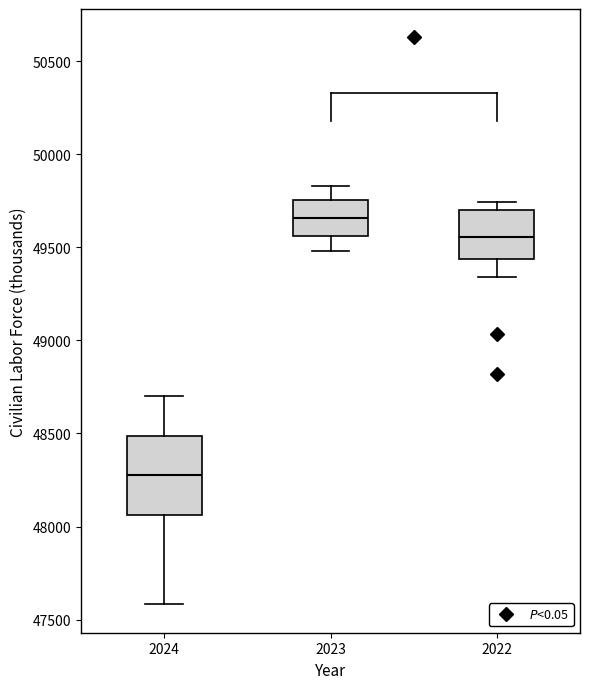

Reading left to right, read every box against the y-axis: the position of its median line, the range the box covers, and the ends of its whiskers. The values are not printed on the chart, so give them approximately, as read against the axis.

2024: median 48250, box 48050 to 48500, whiskers 47600 to 48700
2023: median 49650, box 49550 to 49750, whiskers 49500 to 49850
2022: median 49550, box 49450 to 49700, whiskers 49350 to 49750